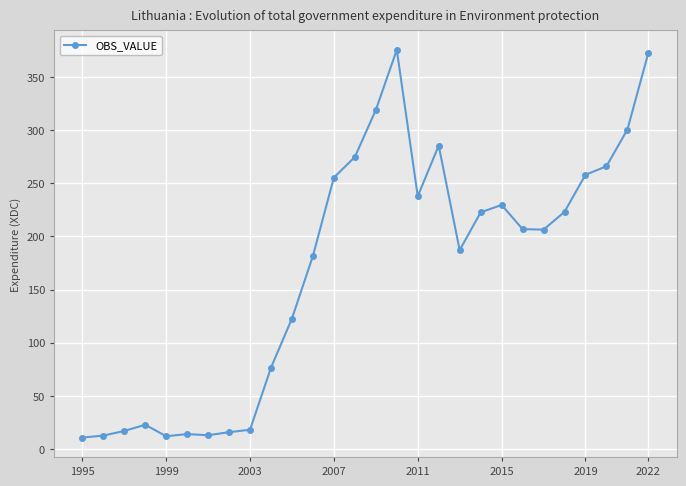

What is the value of the 5th point from the left?

12.0